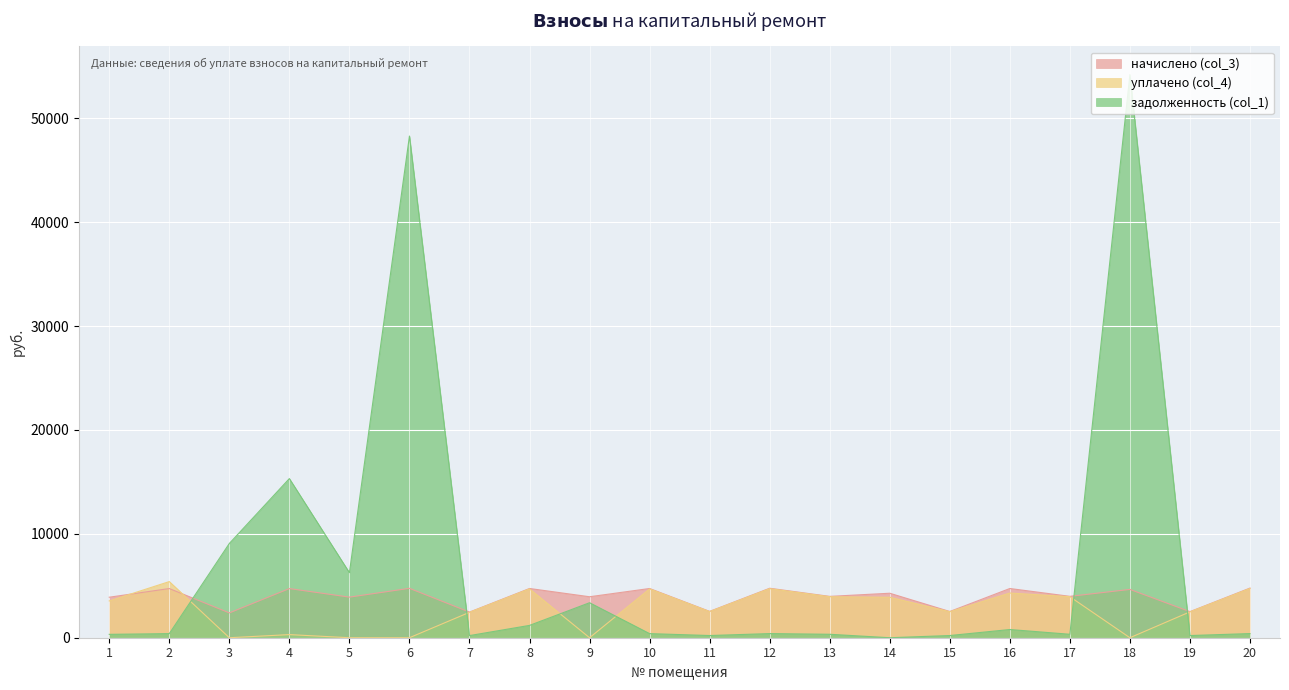

What is the maximum value shown in the chart?

54208.9